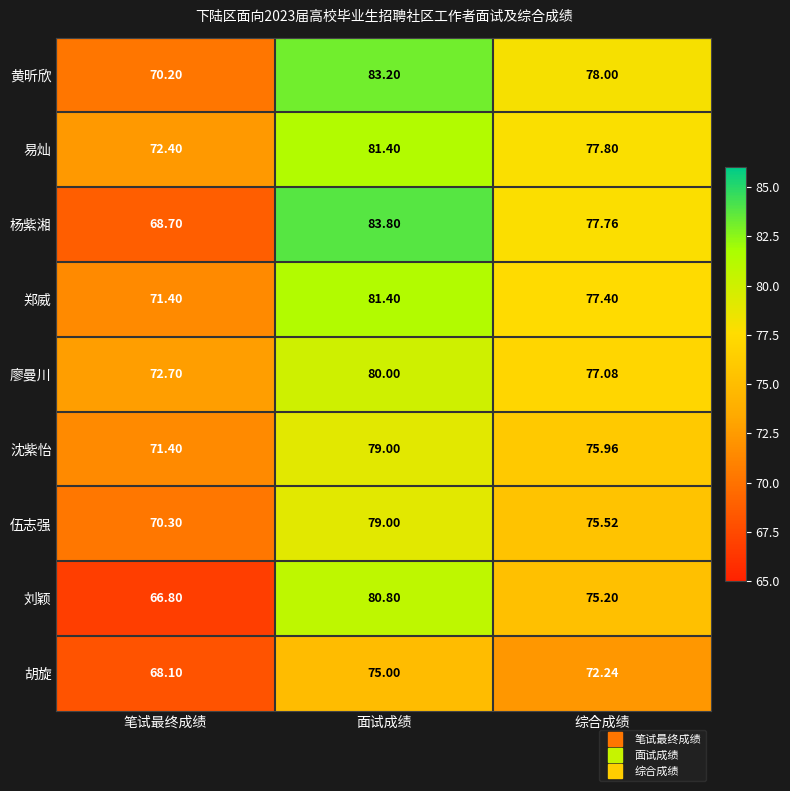

At which label does 伍志强 reach its peak?

面试成绩